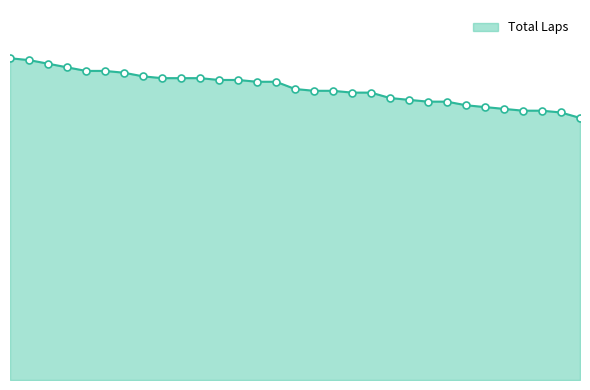

True or false: there are more than 2 points higher than both neighbors.

False